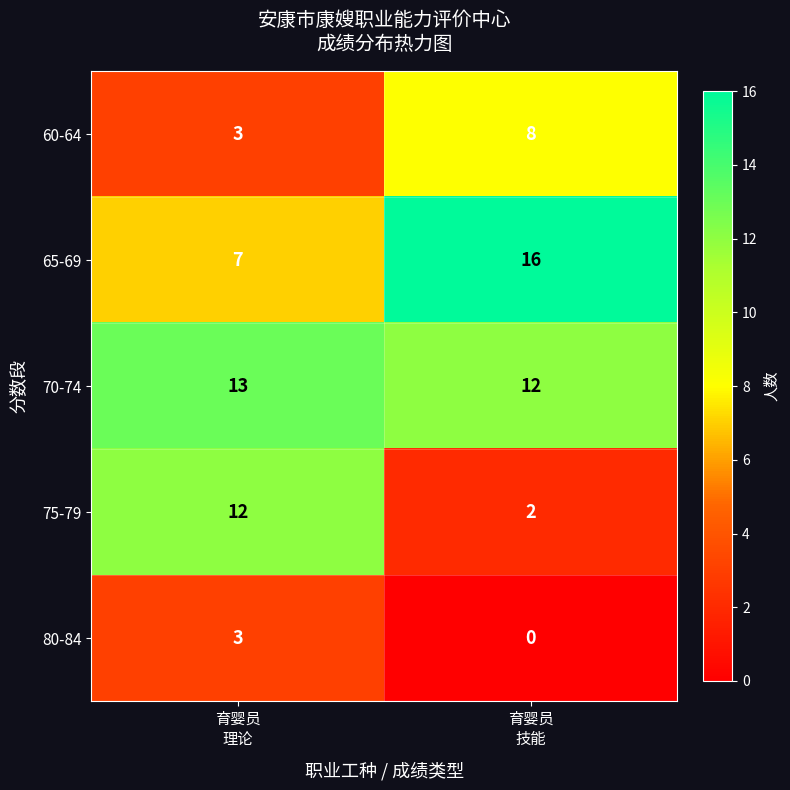

List the series in order of their peak value, lowest first.

80-84, 60-64, 75-79, 70-74, 65-69